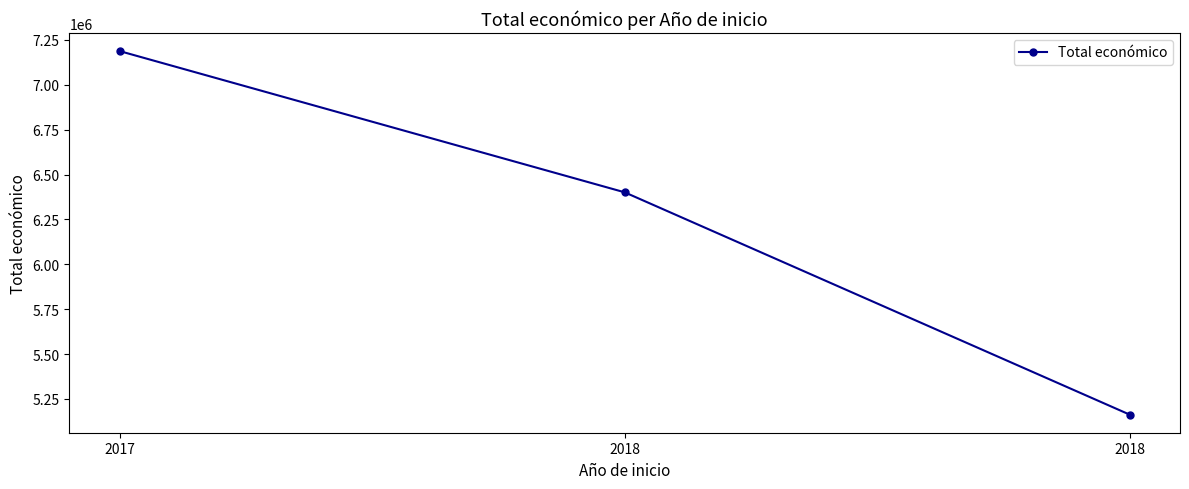

How many lines are shown in the chart?

1